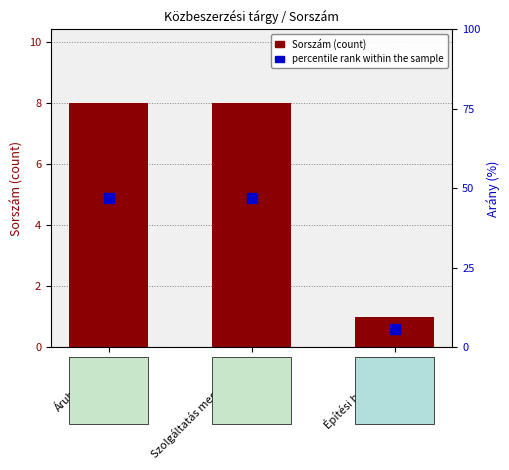

Rank the series by their maximum value, from lowest to highest.

Sorszám (count), percentile rank within the sample